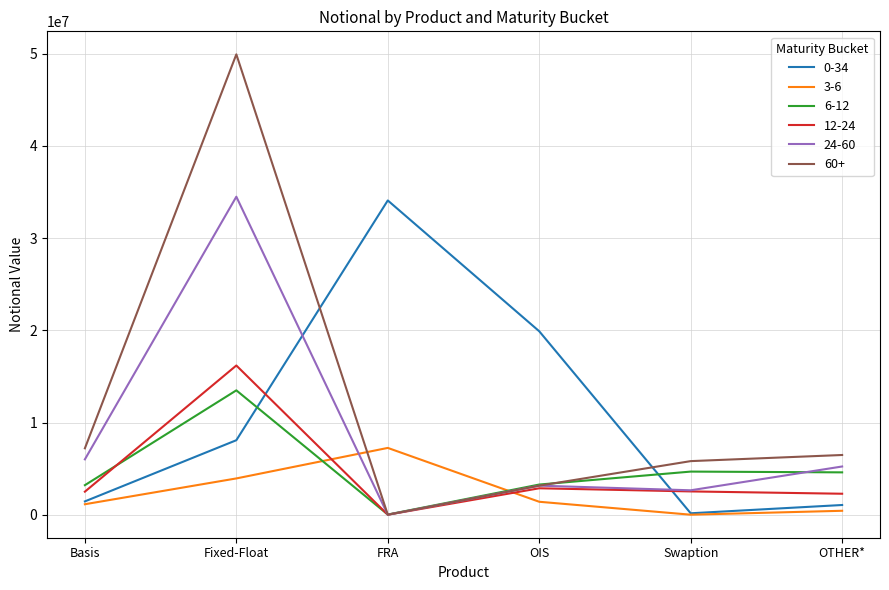

Which series has the largest range (max minus min)?

60+